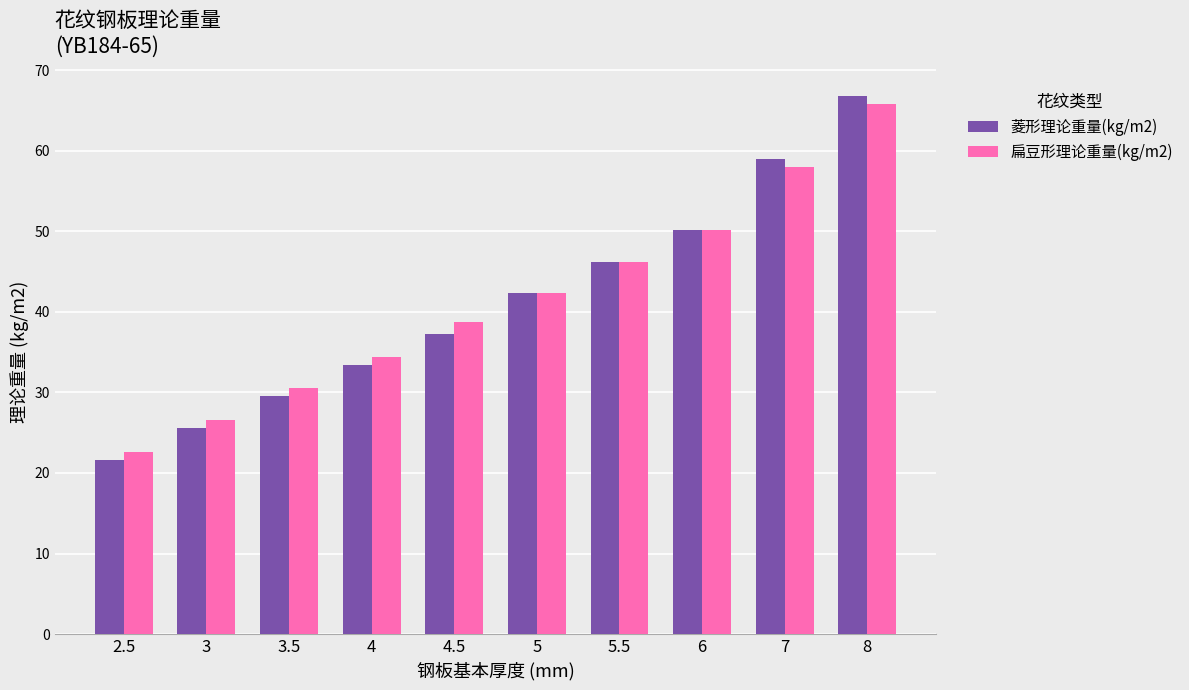

At which category is the sum across all series the highest?

8